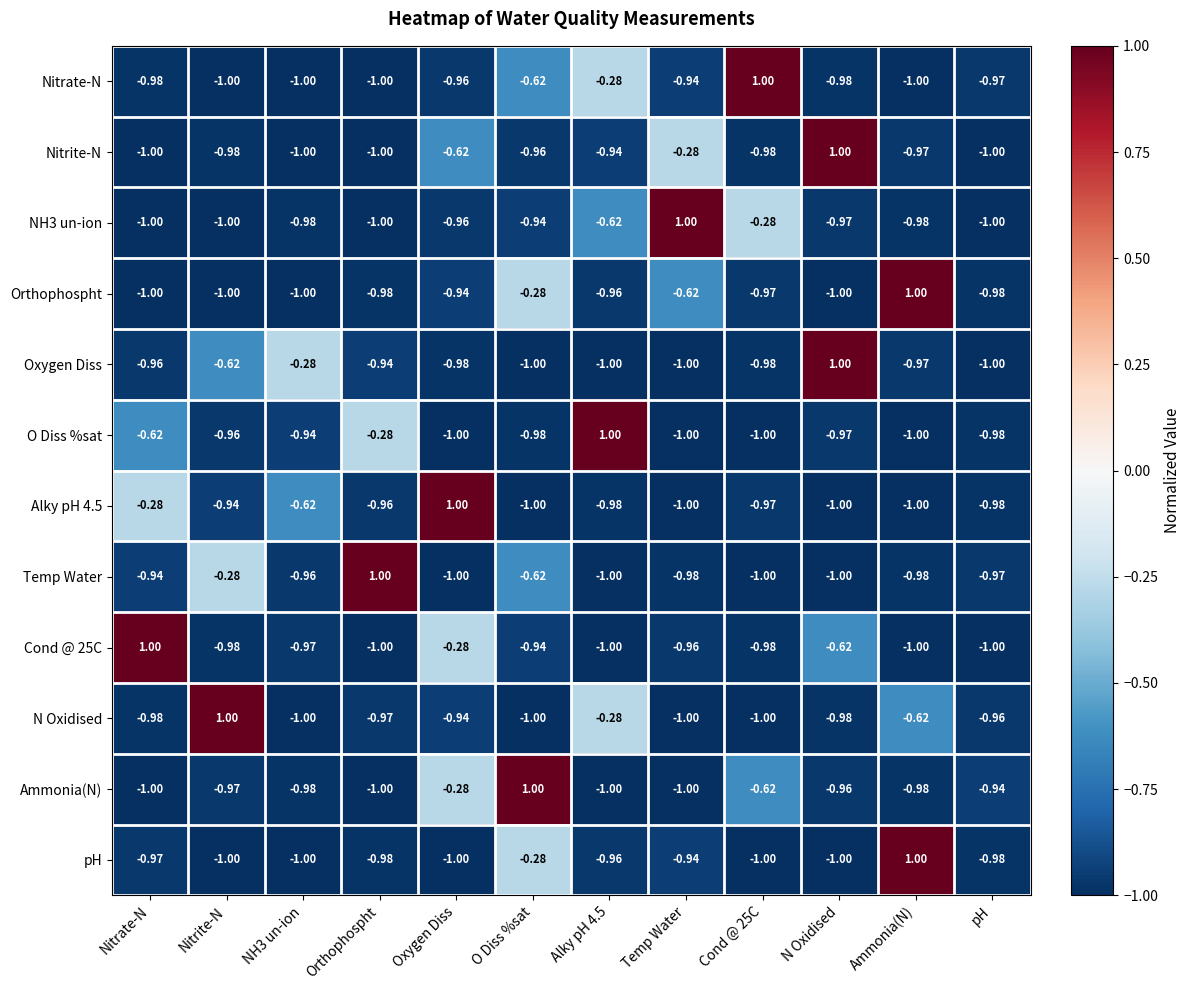

Which category has the highest value in the Oxygen Diss series?

N Oxidised